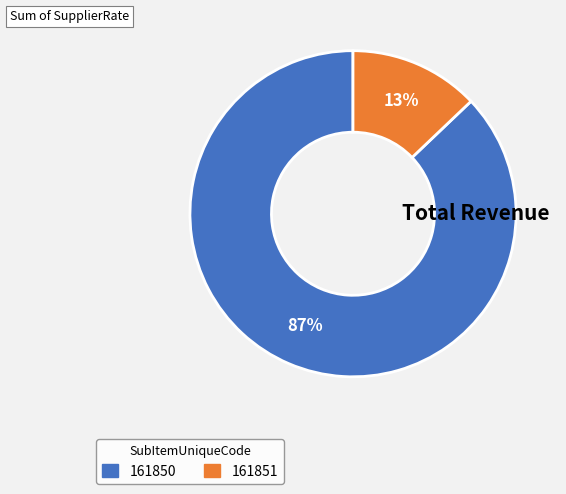

Approximately how many times larger is the value at 161851 compared to 161850?

0.1